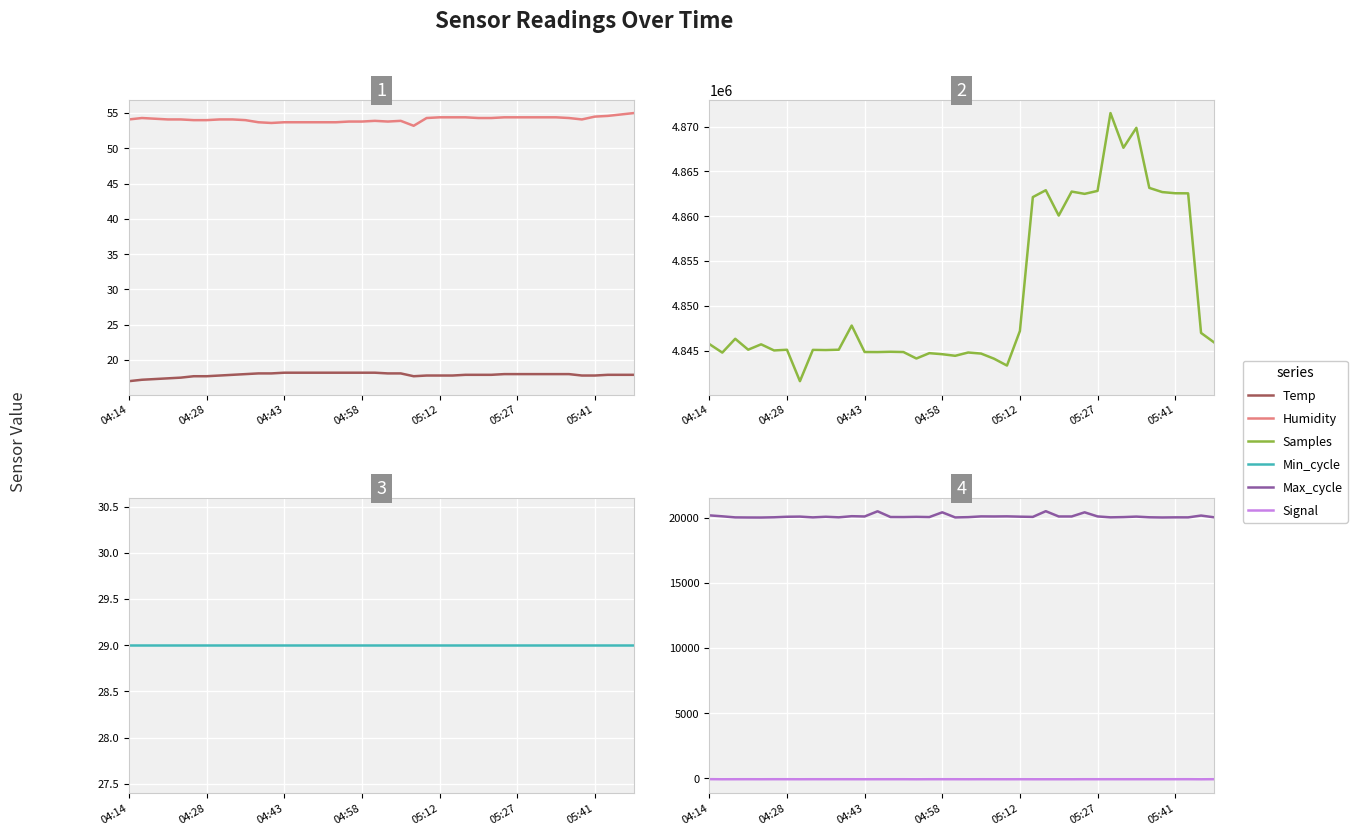

What are all the series names shown in the legend?

Temp, Humidity, Samples, Min_cycle, Max_cycle, Signal